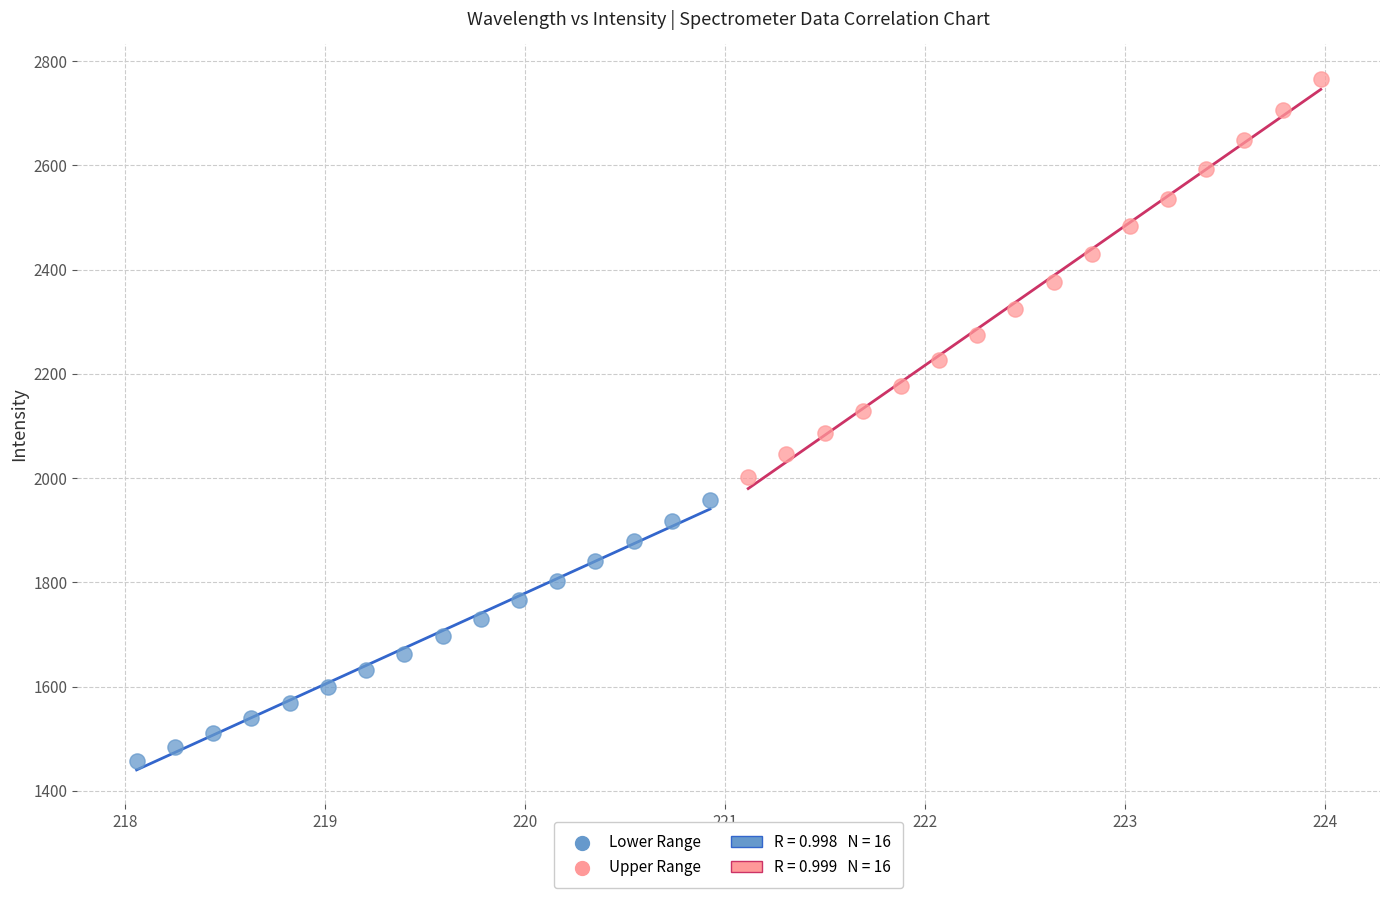

Which series reaches the maximum Y coordinate?

Upper Range